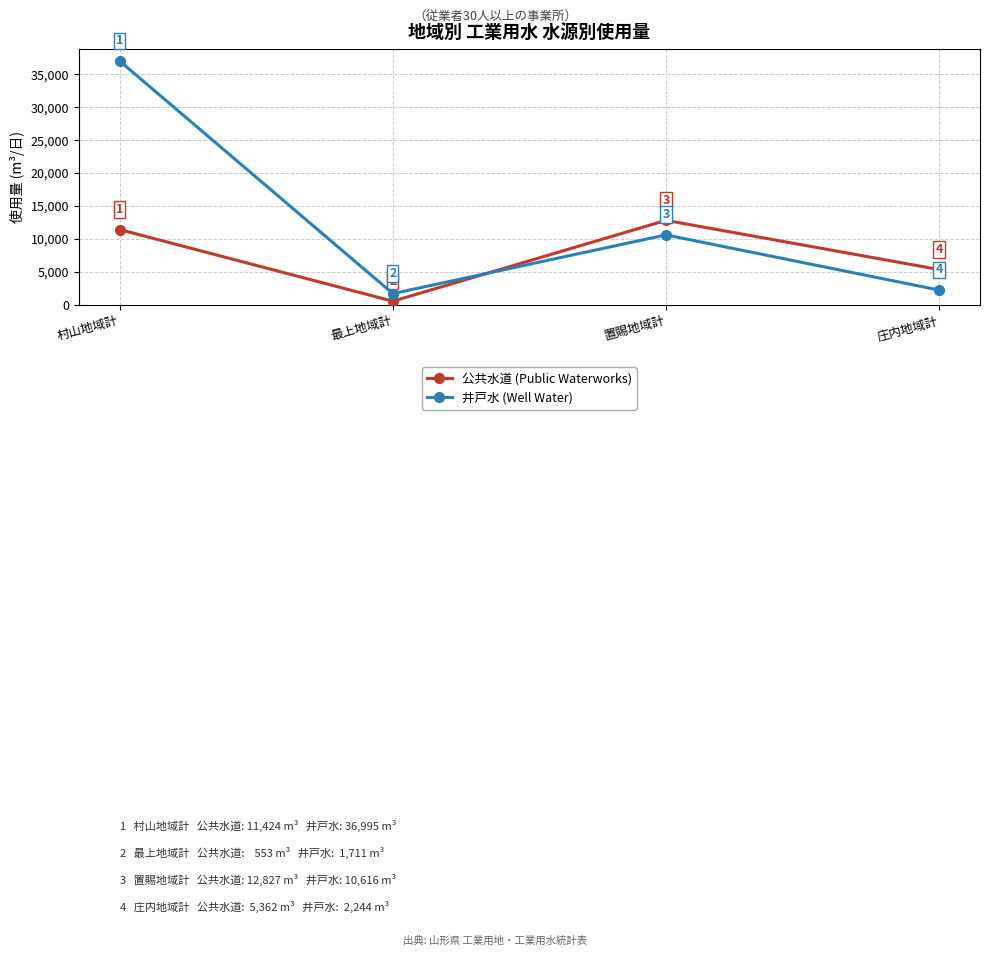

What value does the 公共水道 (Public Waterworks) series have at 庄内地域計, to the nearest 50?

5350